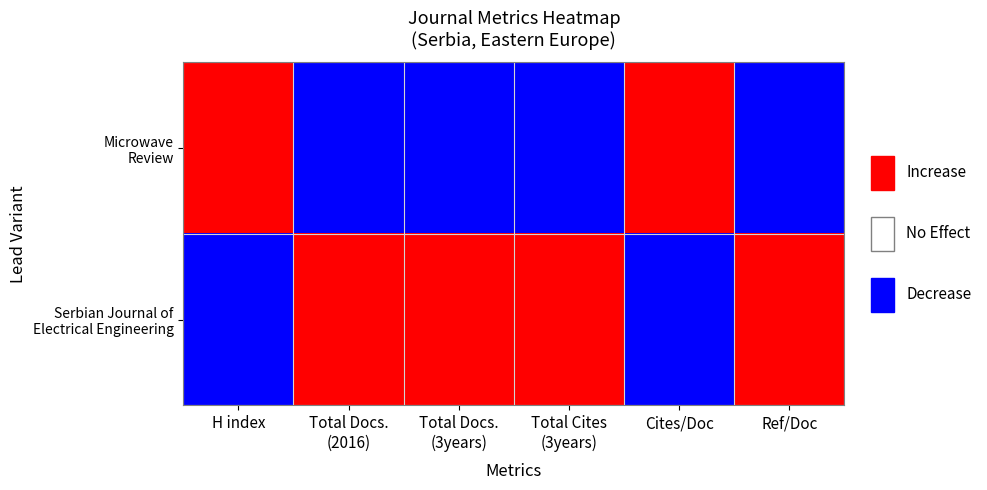

At which category is the sum across all series the highest?

H index